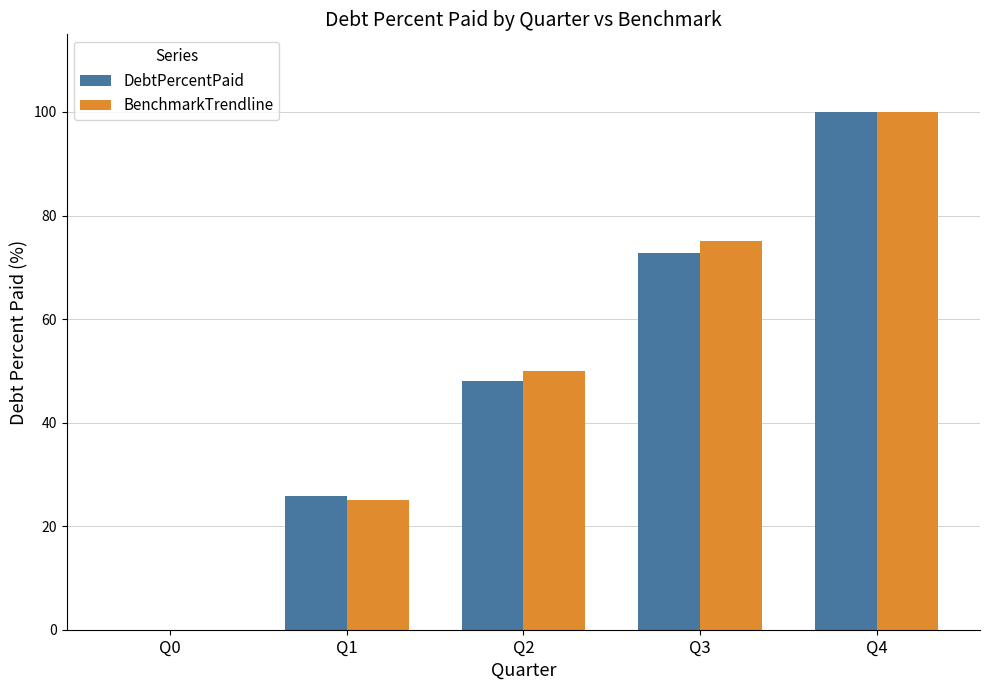

At which category is the sum across all series the highest?

Q4